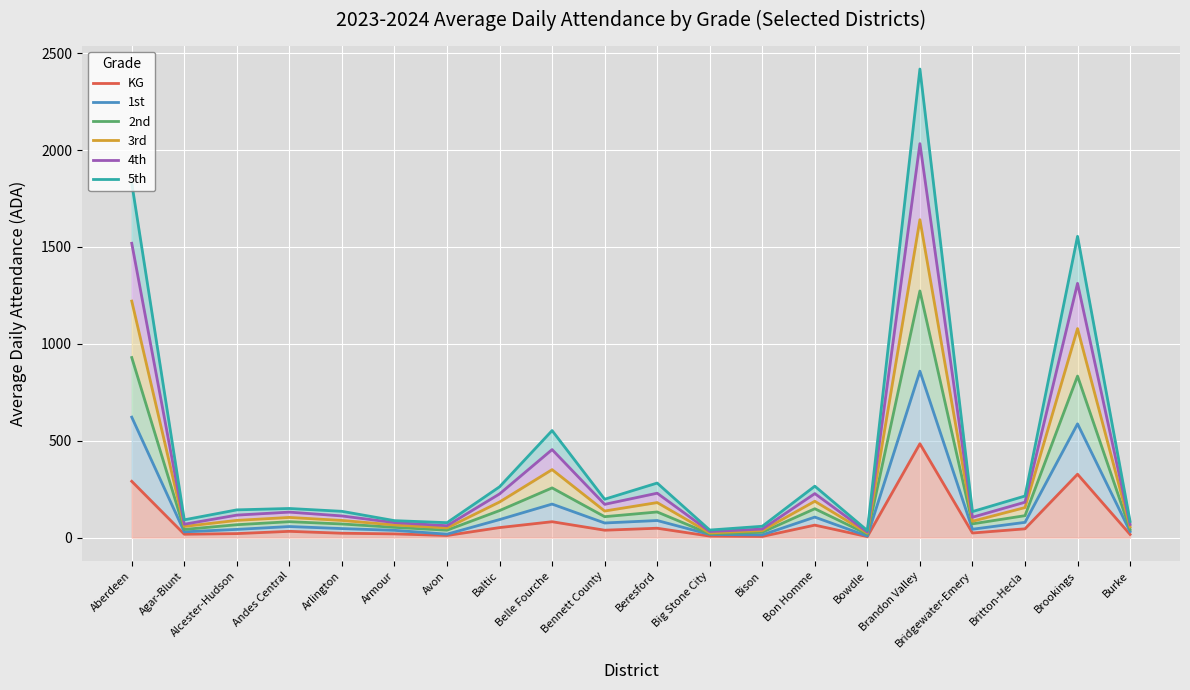

What is the value of the 3rd point at the 13th from the left?

36.2